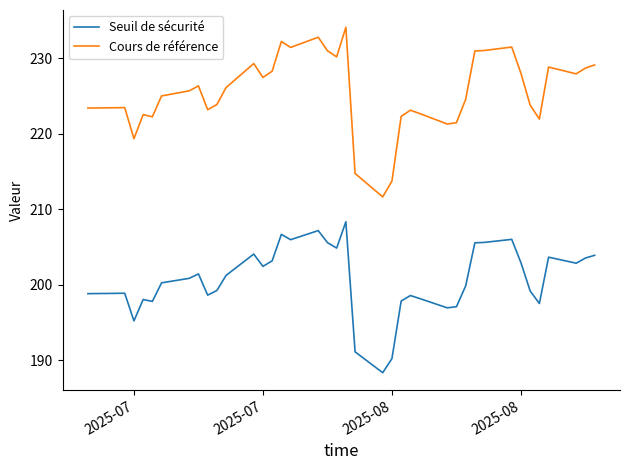

True or false: Seuil de sécurité and Cours de référence intersect in this chart.

False